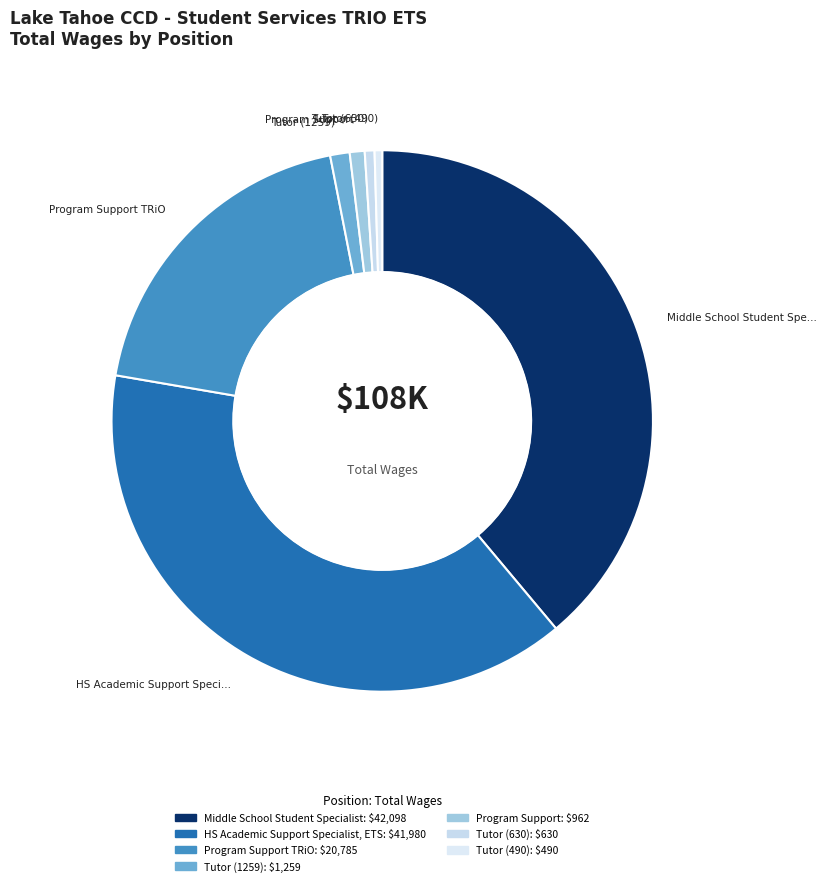

How many slices are in this pie chart?

7